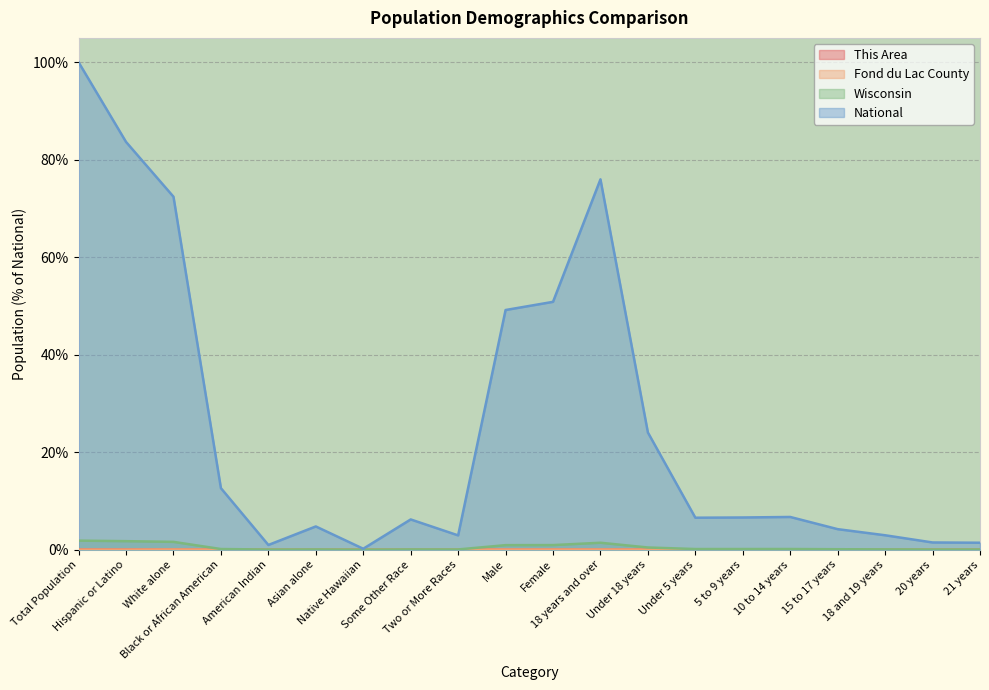

How many interior local valleys does the Fond du Lac County series have?

5